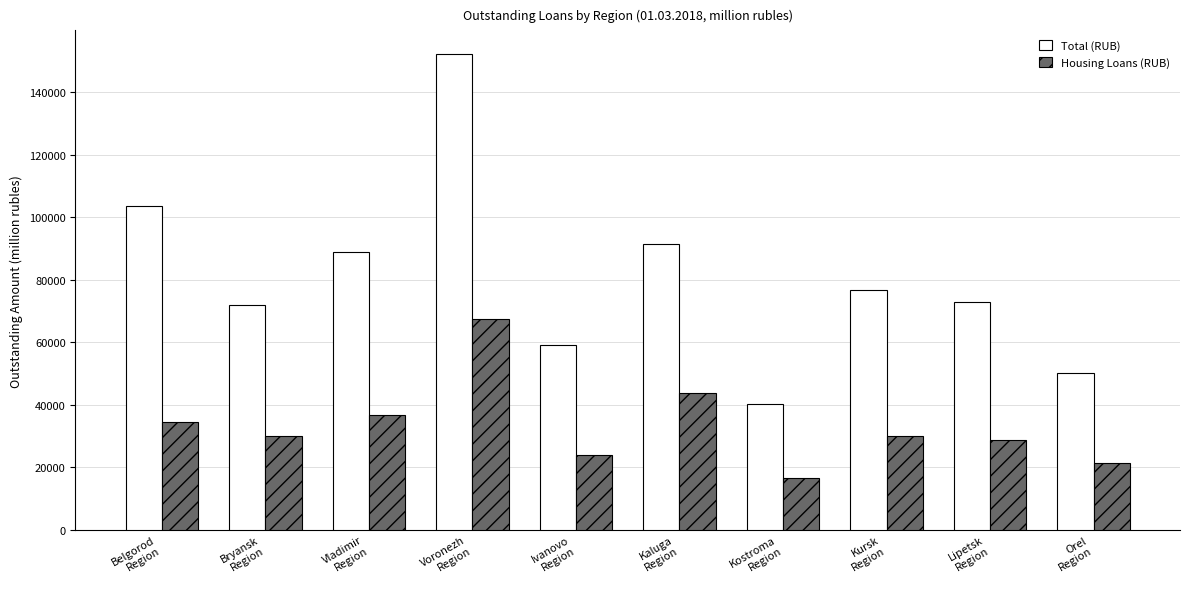

Which series has the largest total across all categories?

Total (RUB)